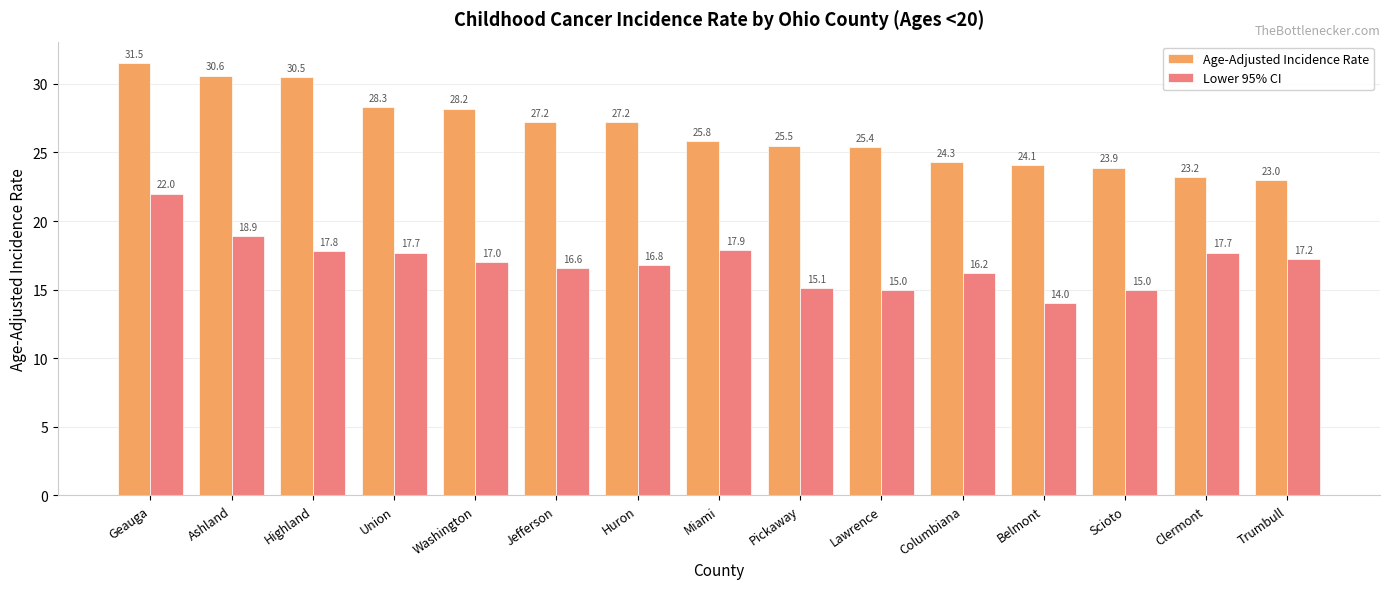

Rank the series by their maximum value, from lowest to highest.

Lower 95% CI, Age-Adjusted Incidence Rate